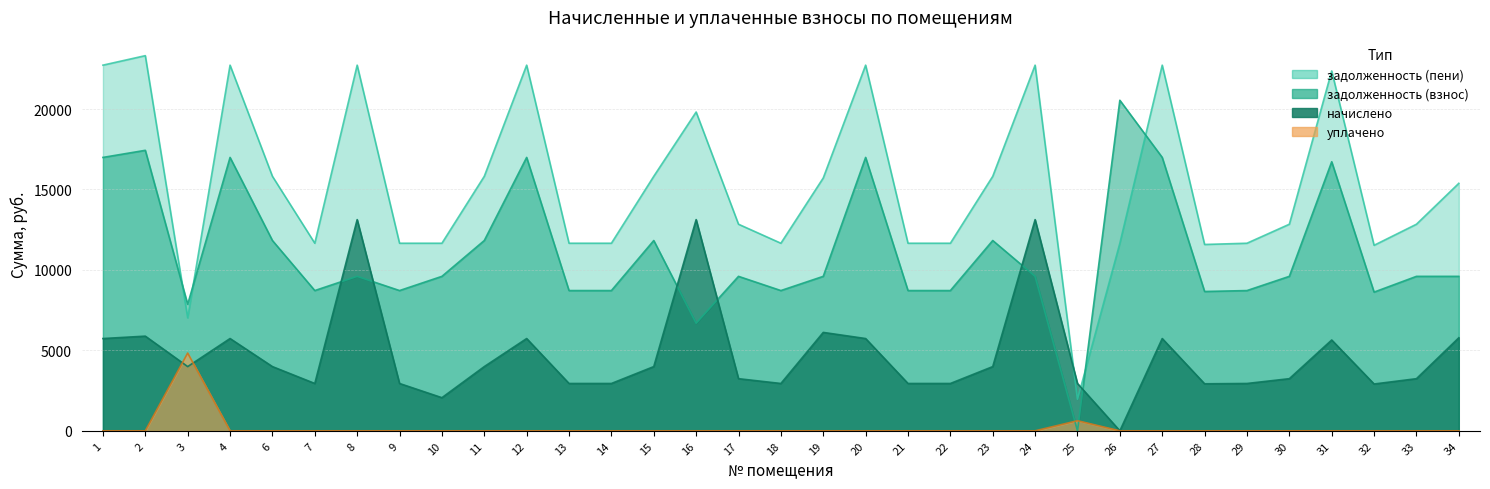

Does the chart display data point markers on the line(s)?

No